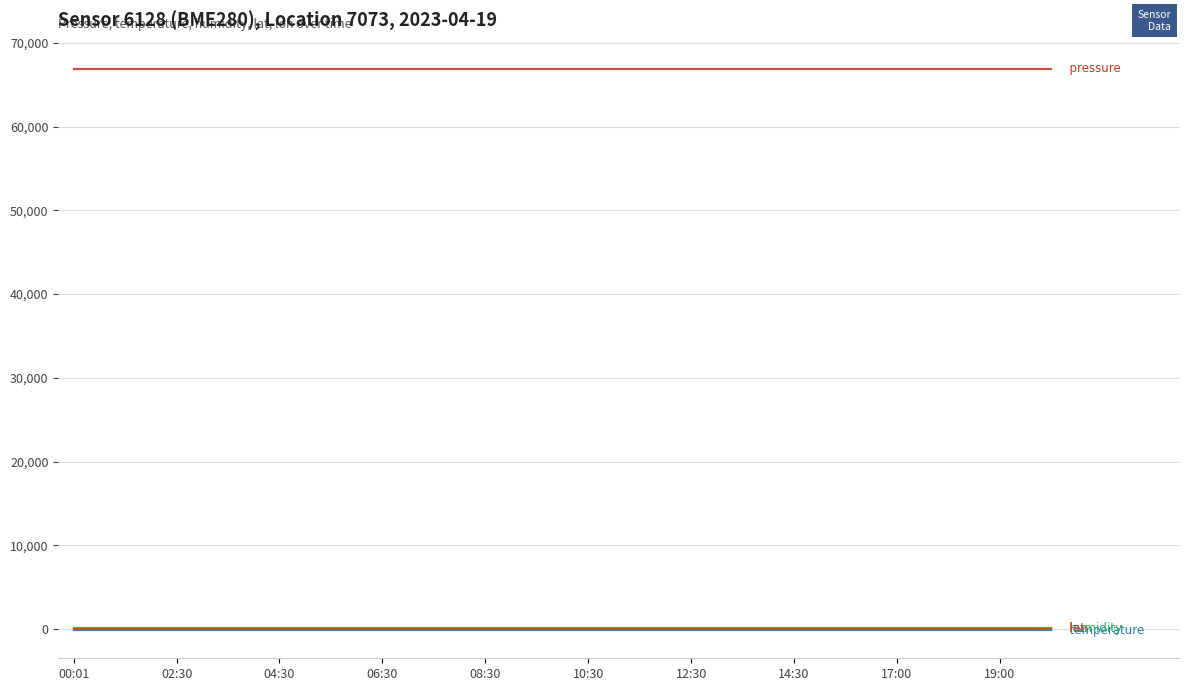

What is the greatest value displayed?

66884.6